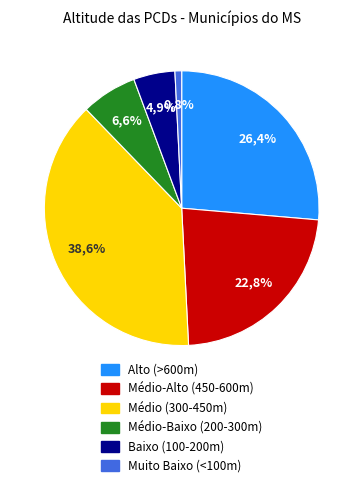

True or false: Porto Murtinho accounts for 12% of the total.

False